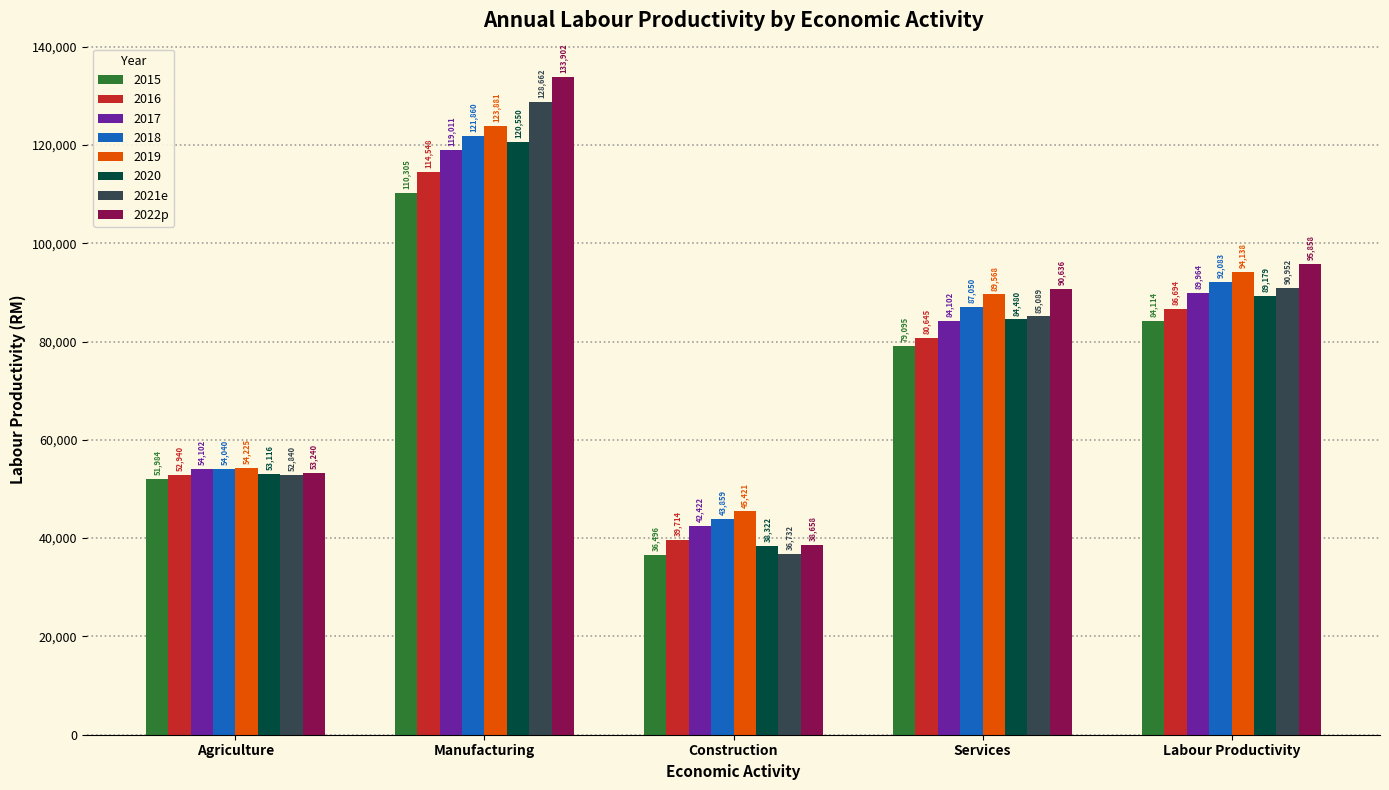

The value of 2022p at Services is 90636. True or false?

True